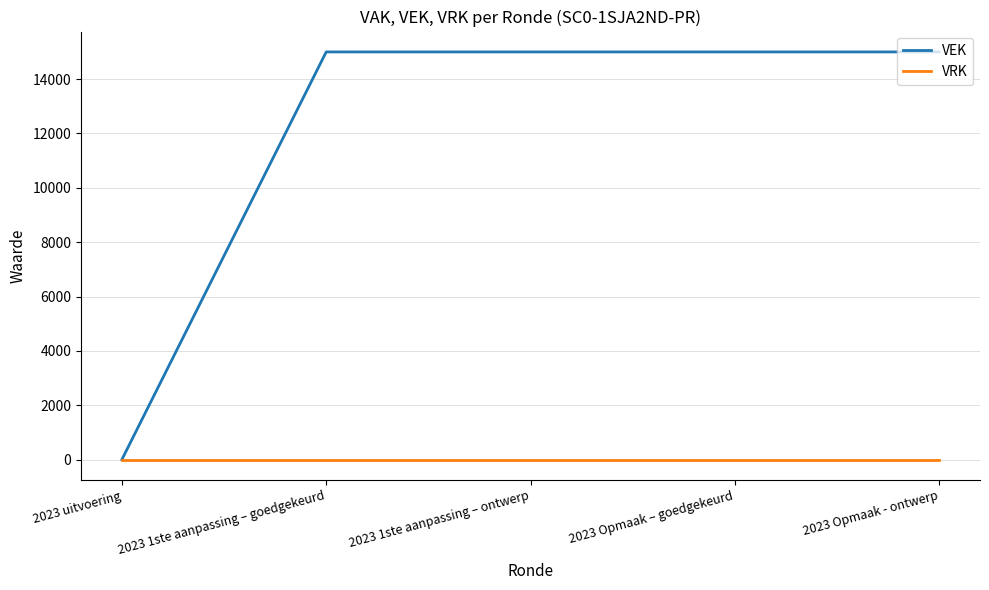

The value of VRK at 2023 Opmaak - ontwerp is 0. True or false?

True